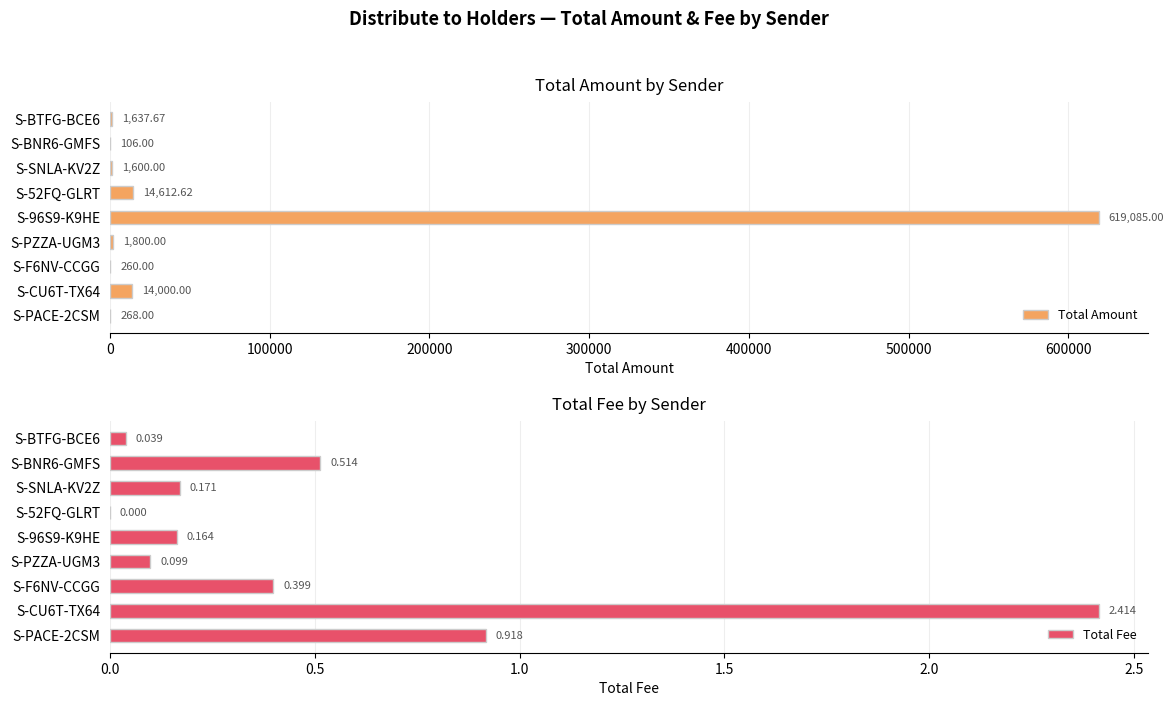

What is the sum of the Total Amount values at S-SNLA-KV2Z and S-CU6T-TX64?

15600.0